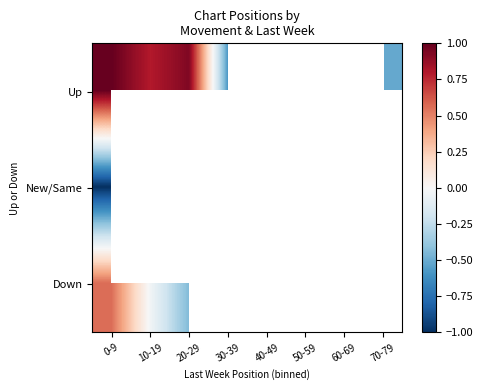

What is the spread (max minus min) of values at 10-19?

0.8